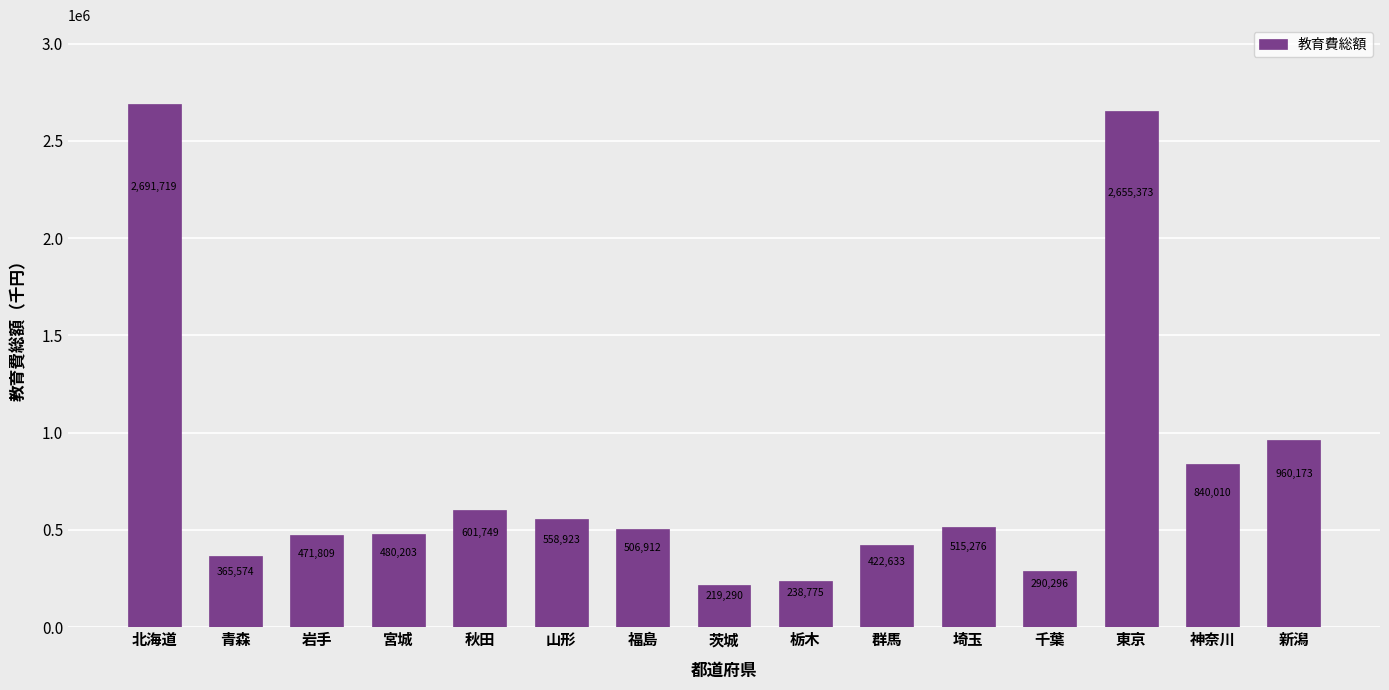

Count the number of data series in this chart.

1